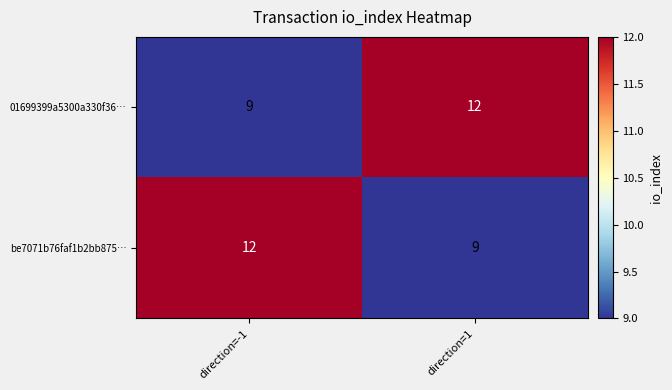

Which category has the highest value in the be7071b76faf1b2bb875… series?

direction=-1